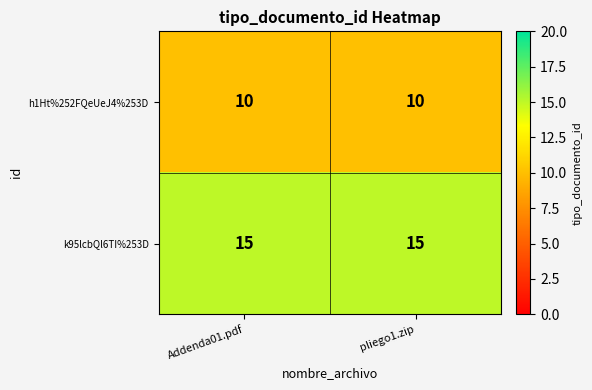

What is the total value across all series at Addenda01.pdf?

25